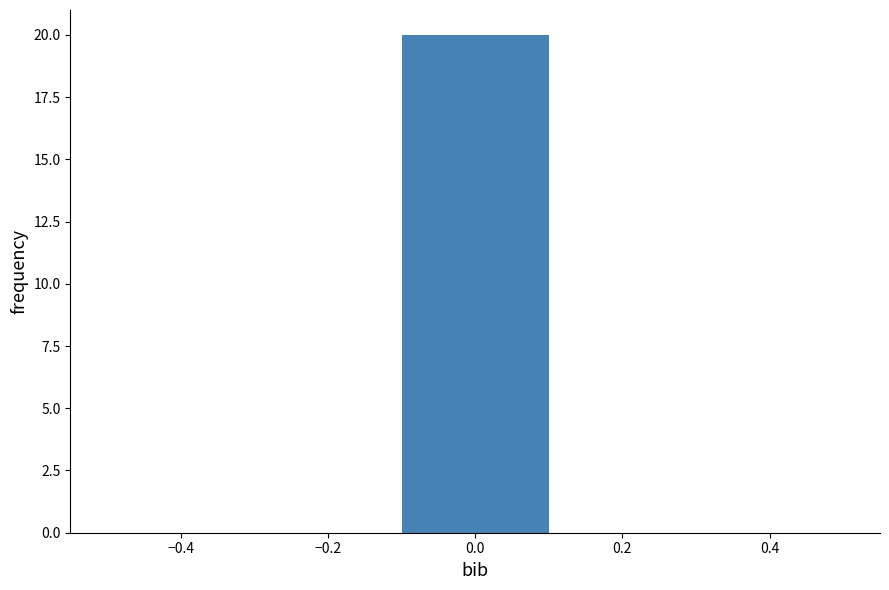

Which range on the x-axis has the tallest bar?

-0.1 to 0.1